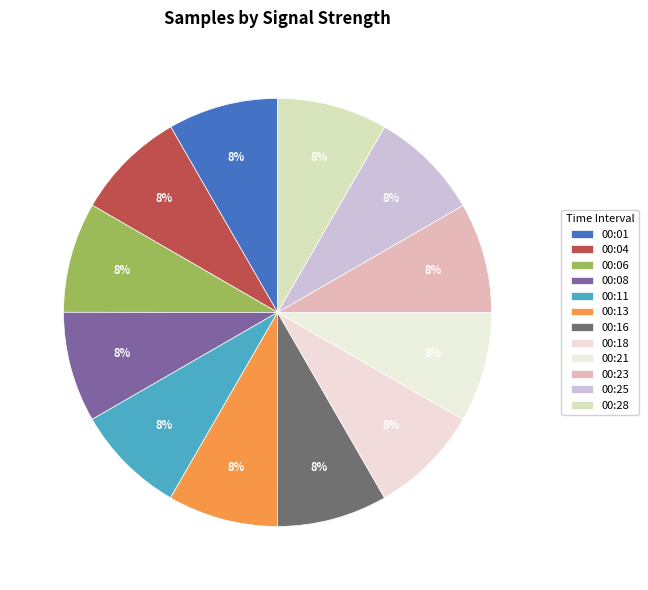

Count the number of slices in the pie.

12